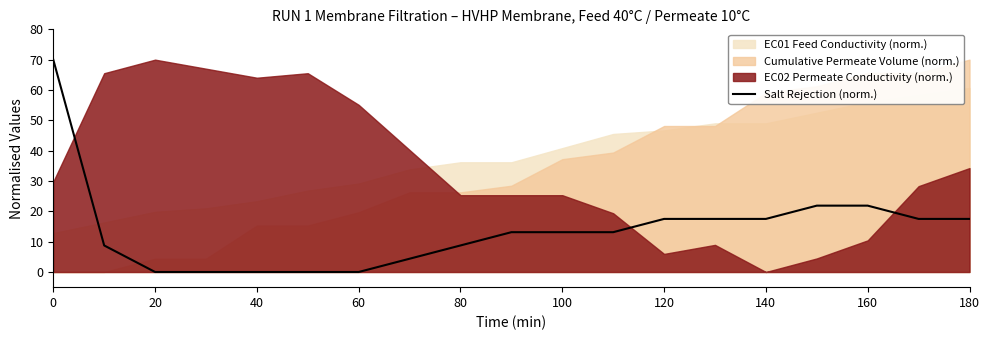

The value of Salt Rejection (norm.) at 160 is 21.9. True or false?

True